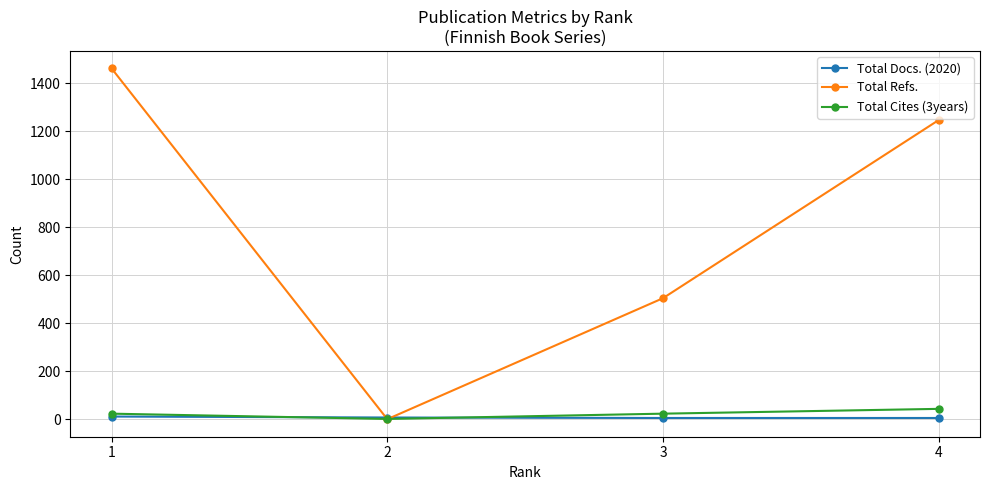

At how many categories does at least one series exceed 1460?

1